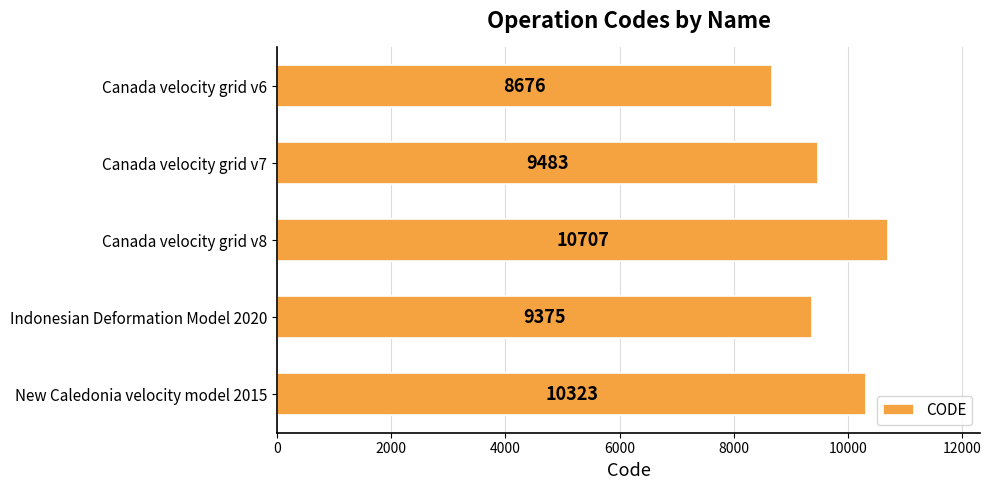

What is the difference between the maximum and minimum values?

2031